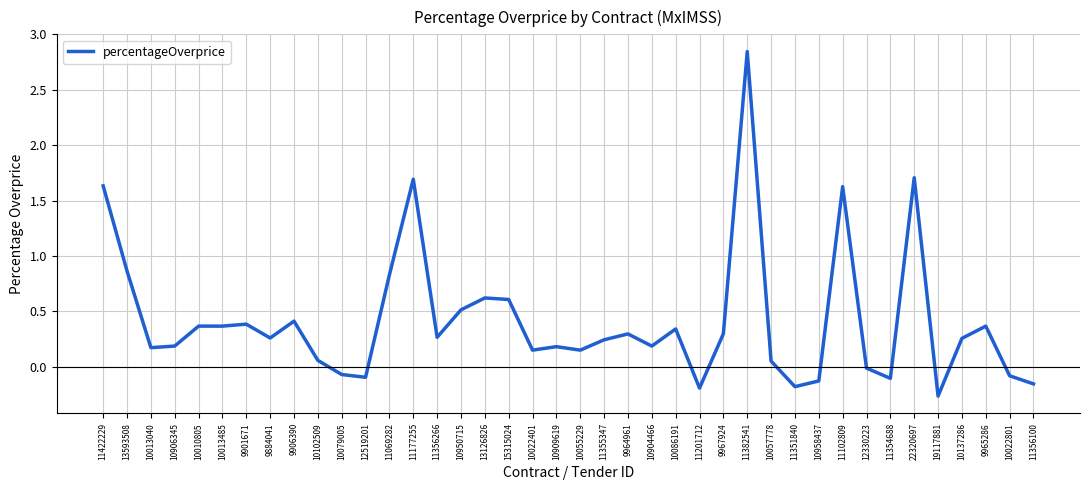

At which category does the chart reach its minimum across all series?

19117881